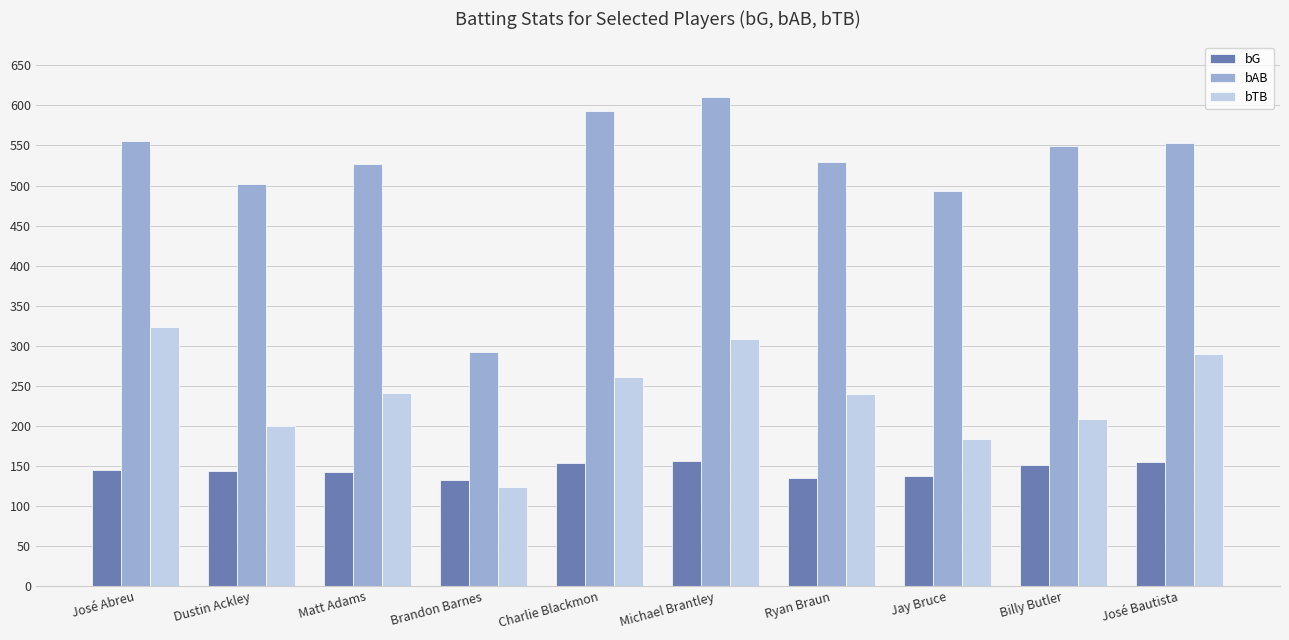

What is the difference between the maximum and second lowest values in the bTB series?

139